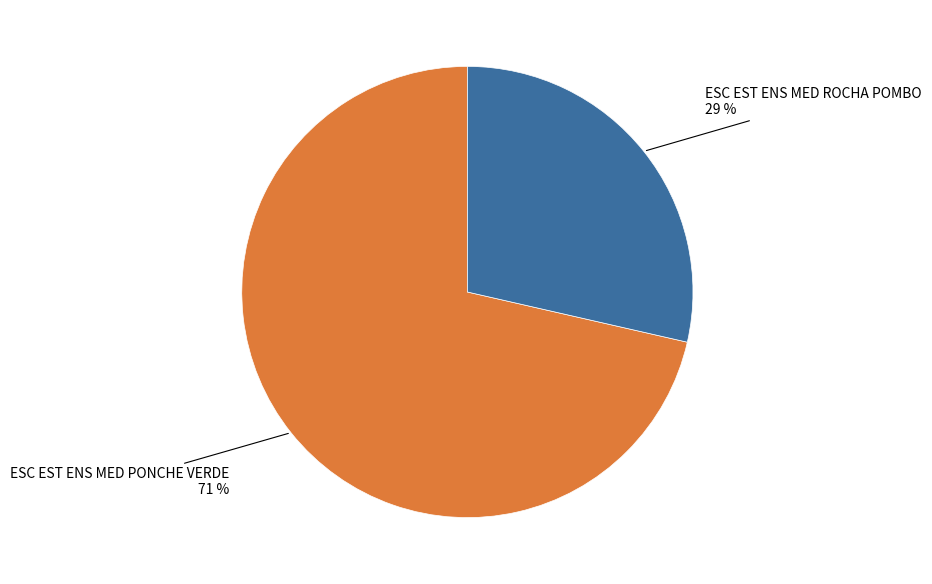

To the nearest percent, what portion does ESC EST ENS MED ROCHA POMBO represent?

29%